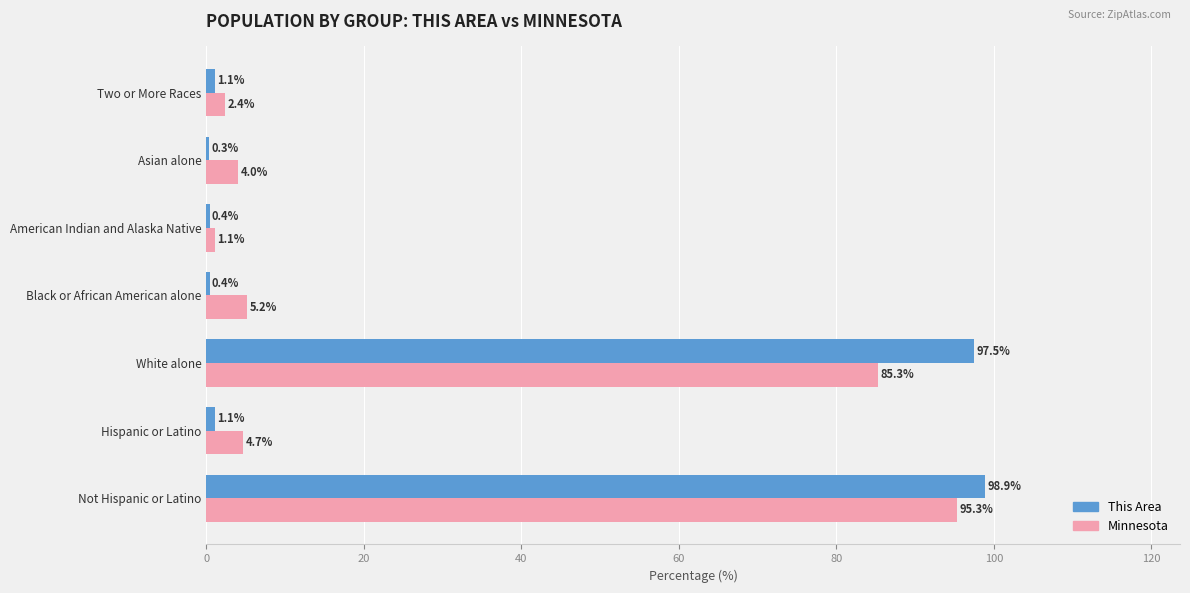

What is the approximate value of This Area at American Indian and Alaska Native?

0.4